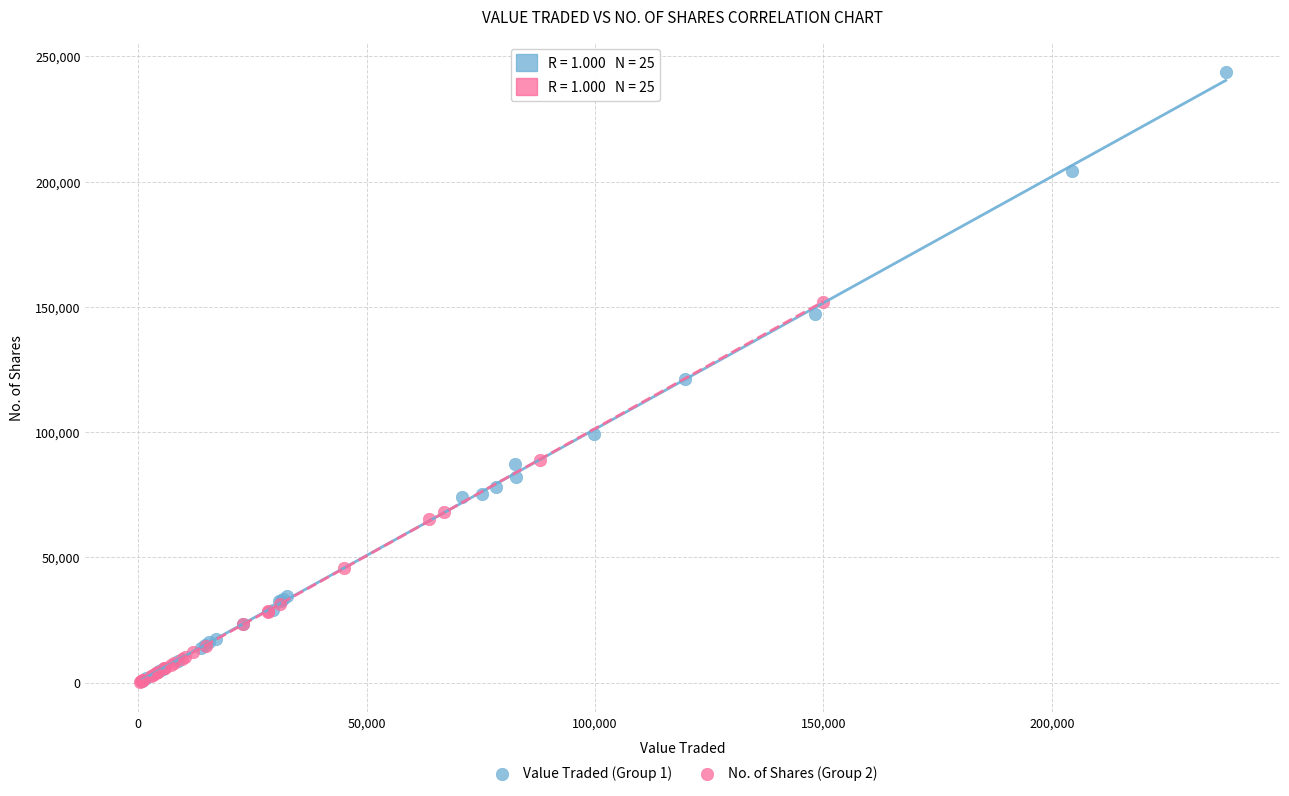

Which series has the largest Y range (max minus min)?

Value Traded (Group 1)